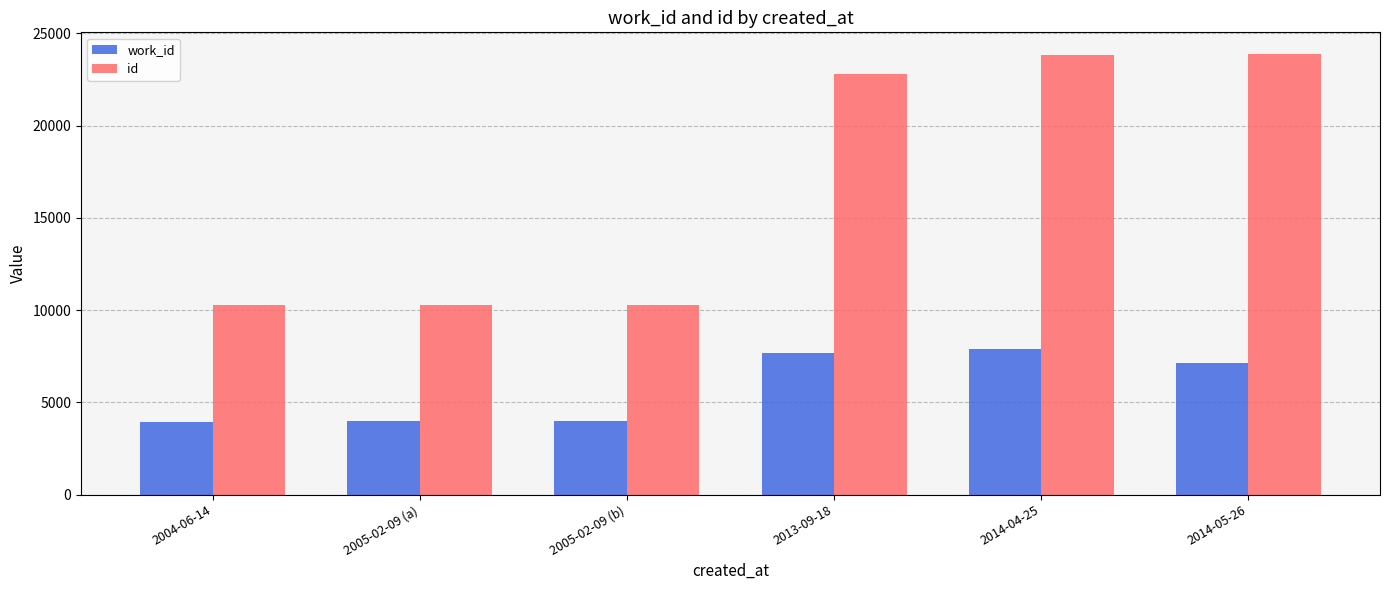

What is the difference between the highest and lowest values at 2014-05-26?

16700